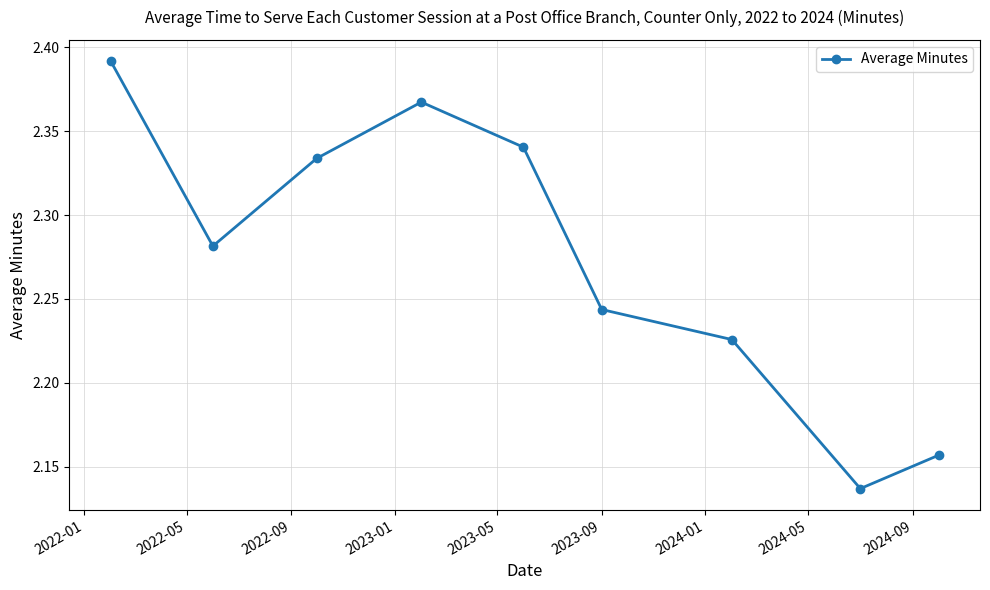

What is the difference between the maximum and minimum values?

0.3